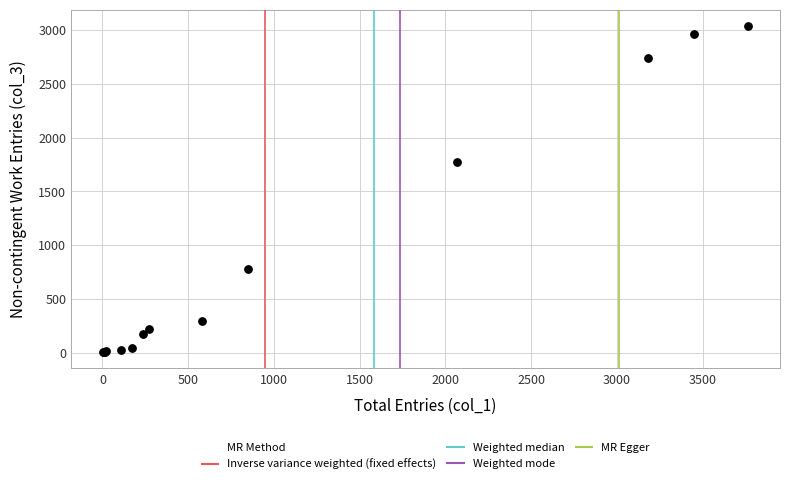

What Y value in the scatter plot is closest to 1521?

1773